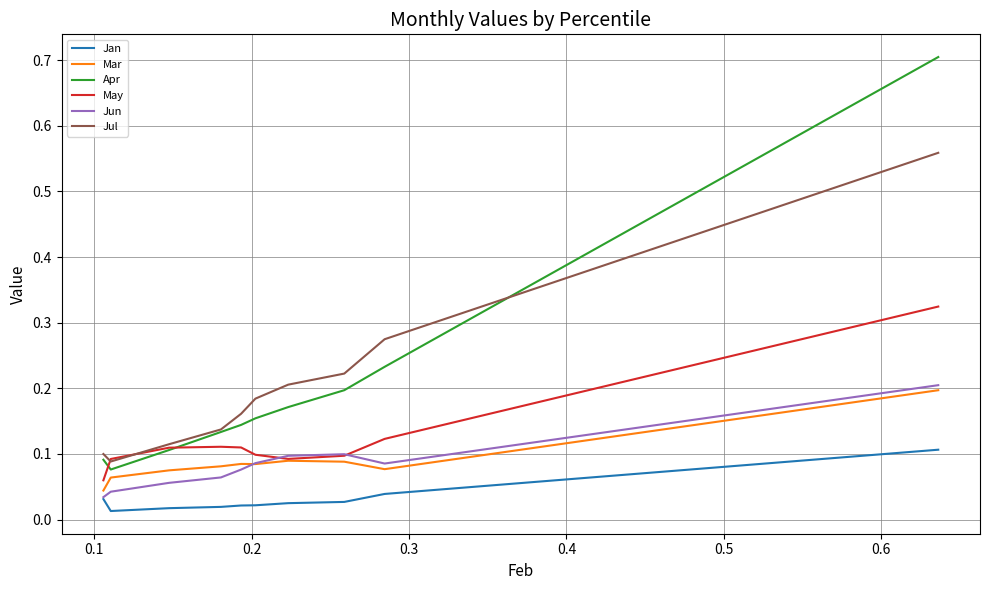

True or false: Apr and Jan cross at least once.

False